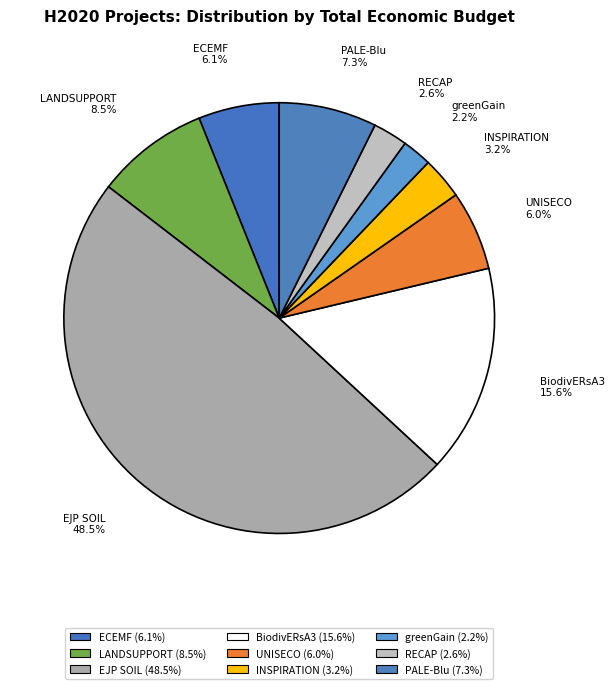

Is ECEMF the majority of the pie?

No